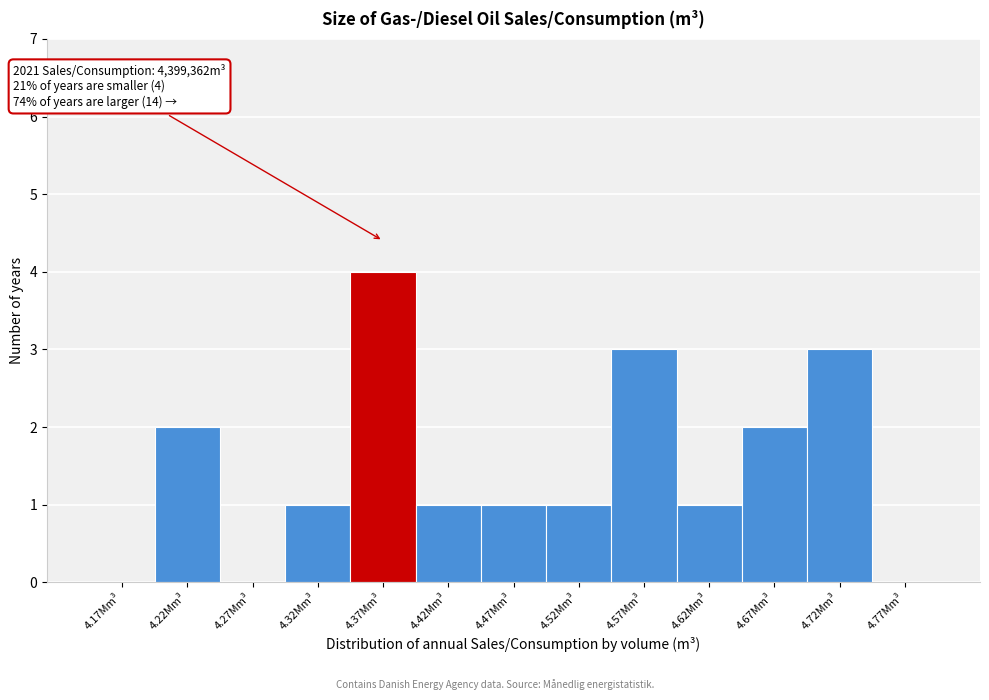

Reading left to right, transcribe all the data shown in this chart.

4.17Mm³=0	4.22Mm³=2	4.27Mm³=0	4.32Mm³=1	4.37Mm³=4	4.42Mm³=1	4.47Mm³=1	4.52Mm³=1	4.57Mm³=3	4.62Mm³=1	4.67Mm³=2	4.72Mm³=3	4.77Mm³=0